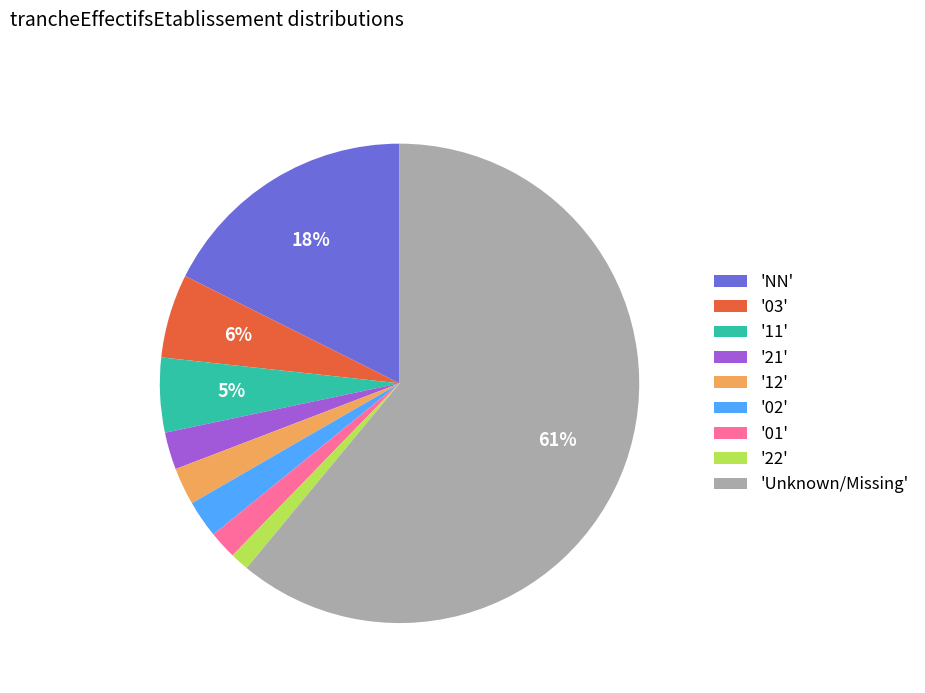

Between 'Unknown/Missing' and '21', which is larger?

'Unknown/Missing'